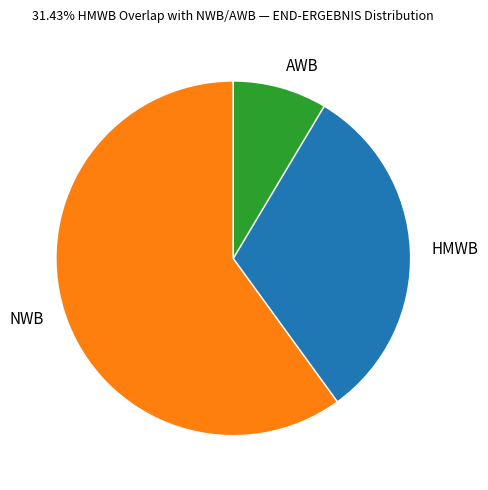

True or false: HMWB accounts for 31% of the total.

True